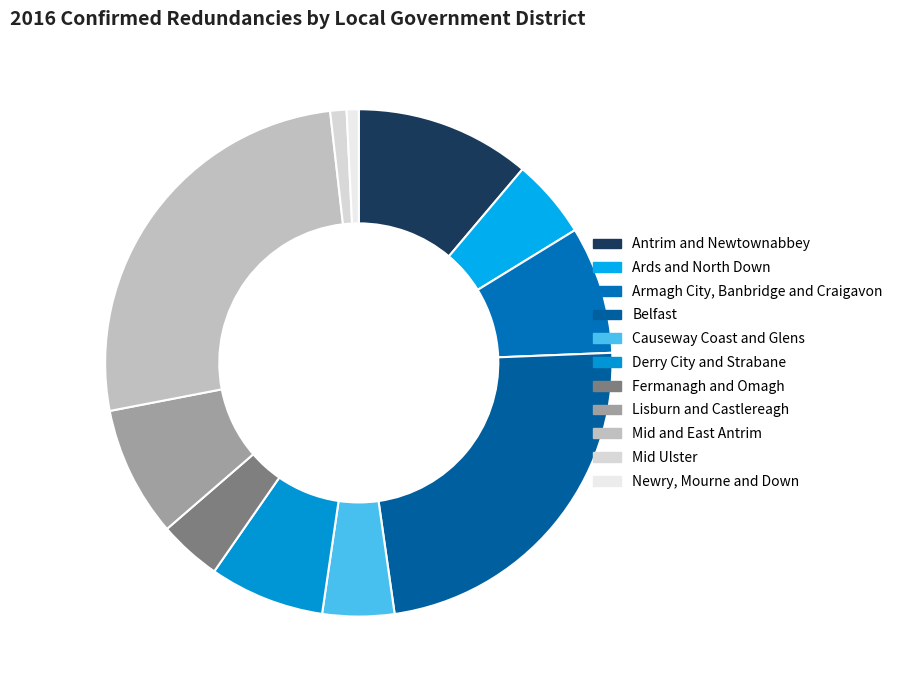

To the nearest percent, what is the difference between the largest and smallest slice percentages?

25%